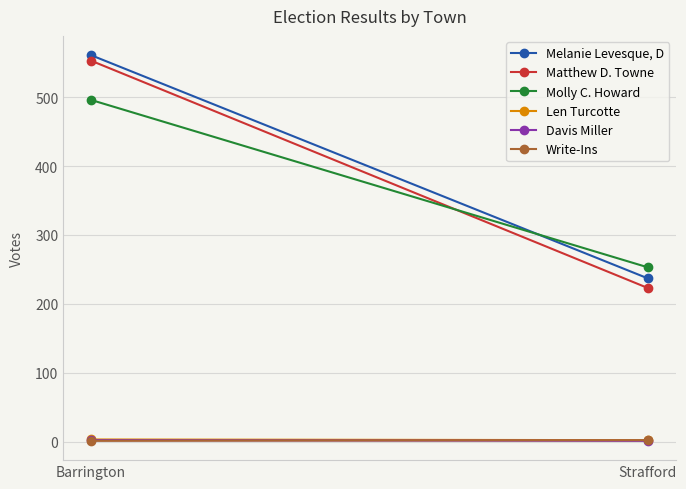

Which series changed the most between Barrington and Strafford?

Matthew D. Towne